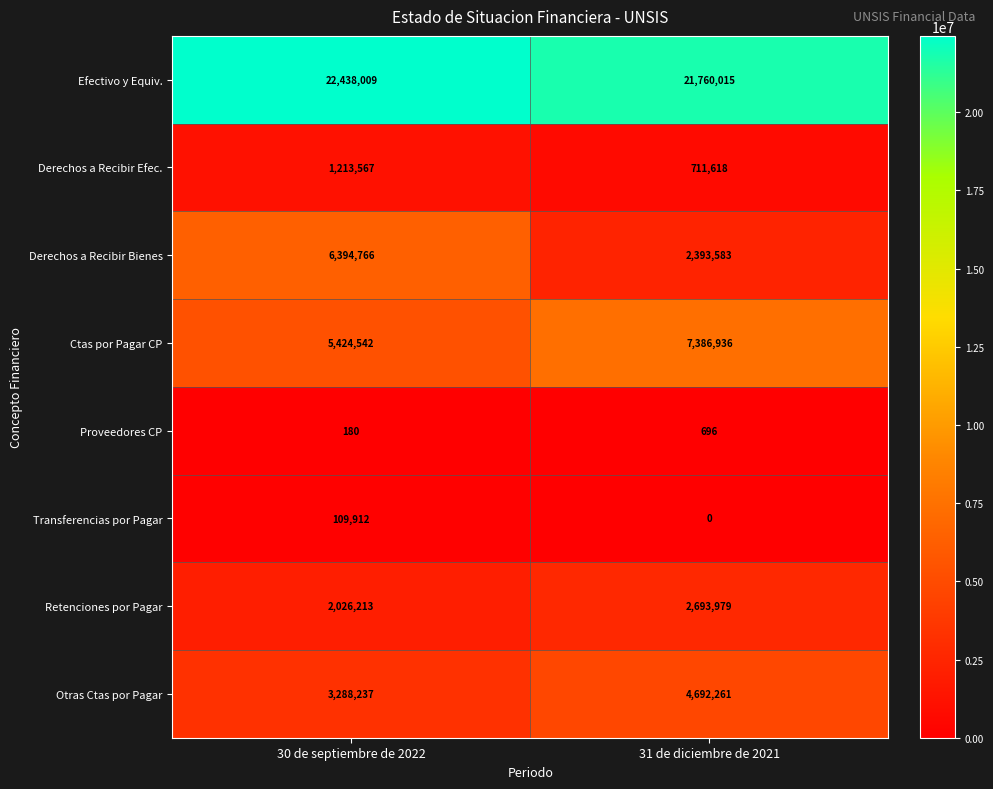

Rank the series at 31 de diciembre de 2021 from lowest to highest value.

Transferencias por Pagar, Proveedores CP, Derechos a Recibir Efec., Derechos a Recibir Bienes, Retenciones por Pagar, Otras Ctas por Pagar, Ctas por Pagar CP, Efectivo y Equiv.